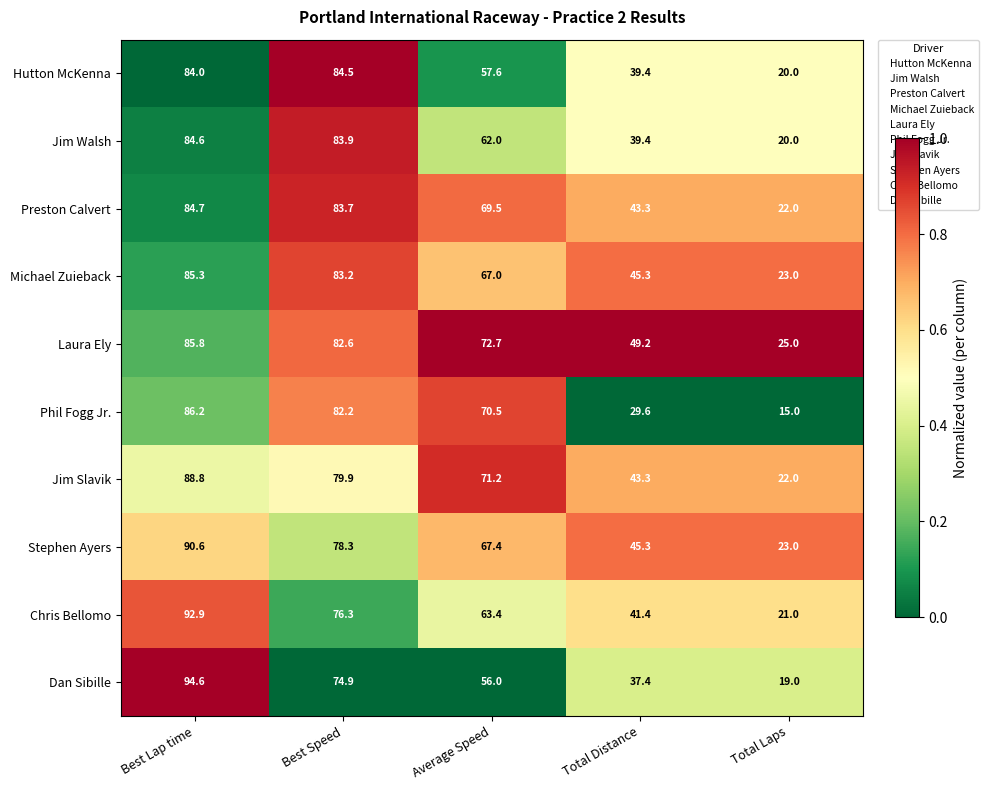

What is the total value across all series at Best Lap time?

877.5